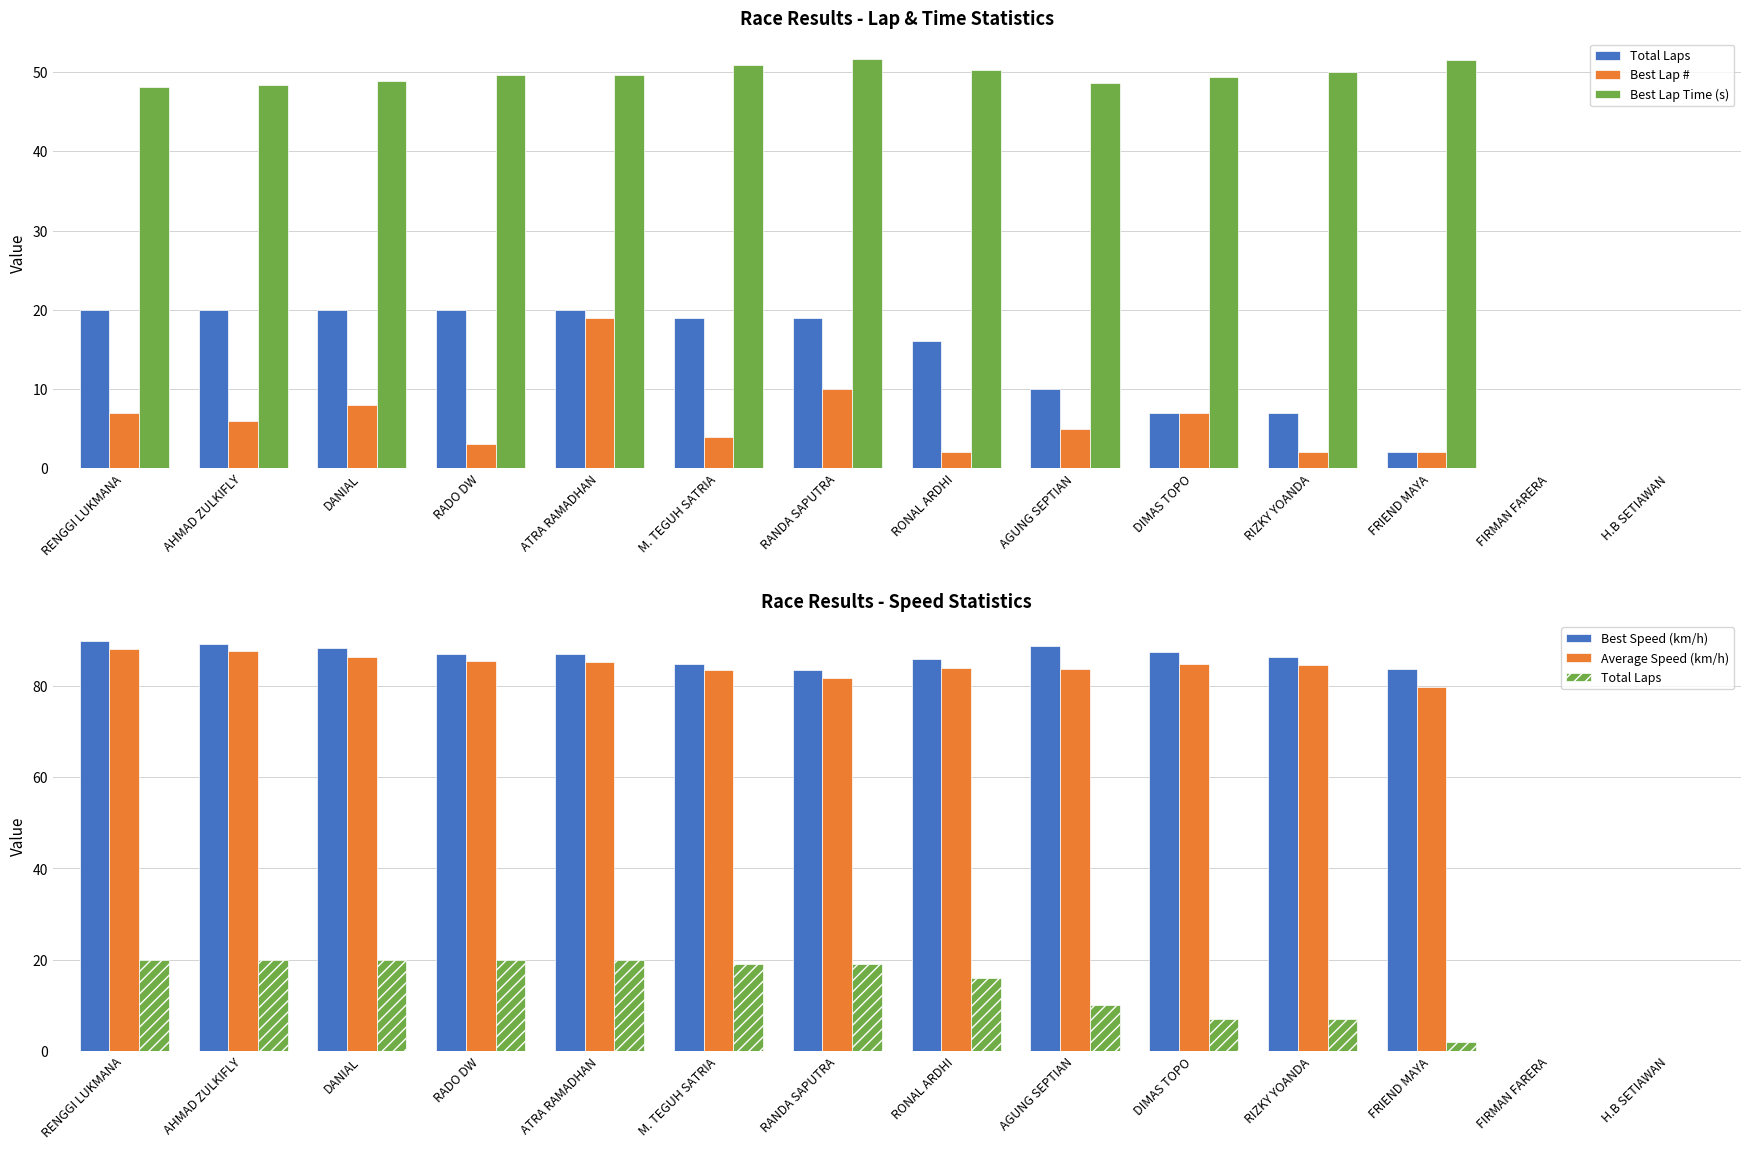

True or false: Total Laps has a value of 2.0 at FRIEND MAYA.

True